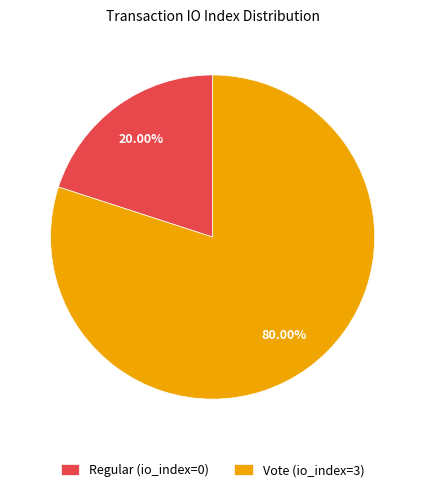

Count the number of slices in the pie.

2